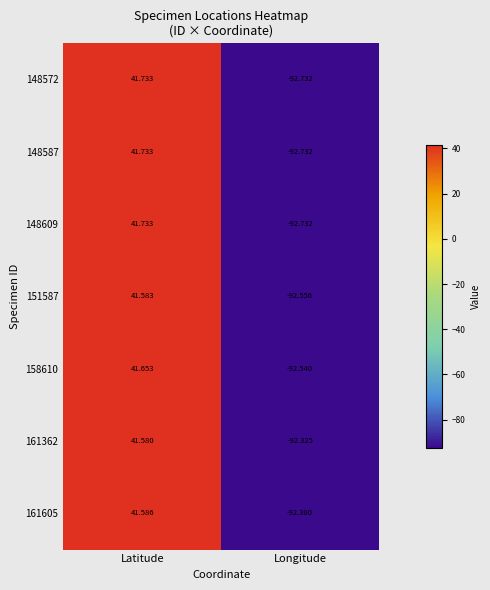

Which category has the lowest value in the 151587 series?

Longitude